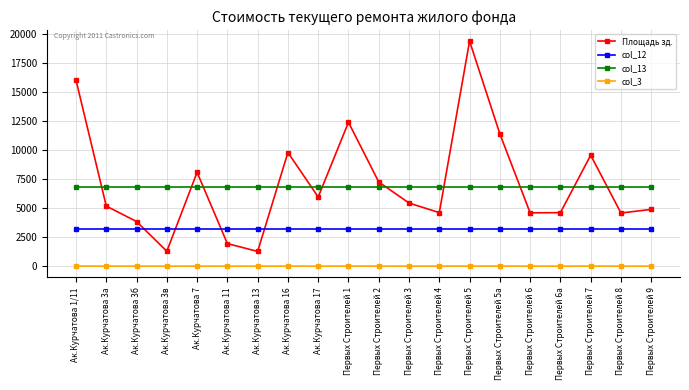

What is the maximum value shown in the chart?

19373.5